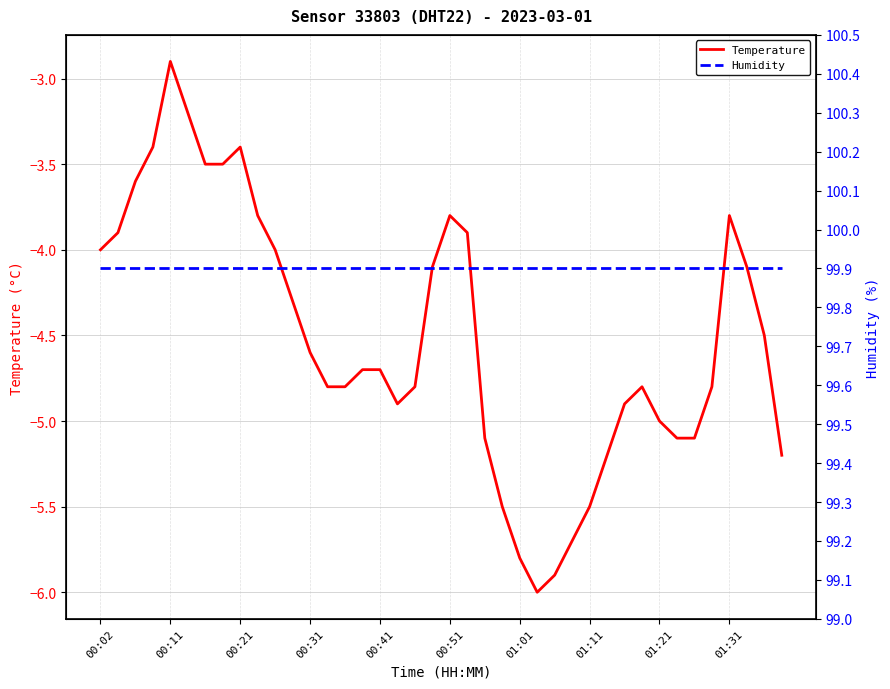

What is the highest value of the Temperature series?

-2.9